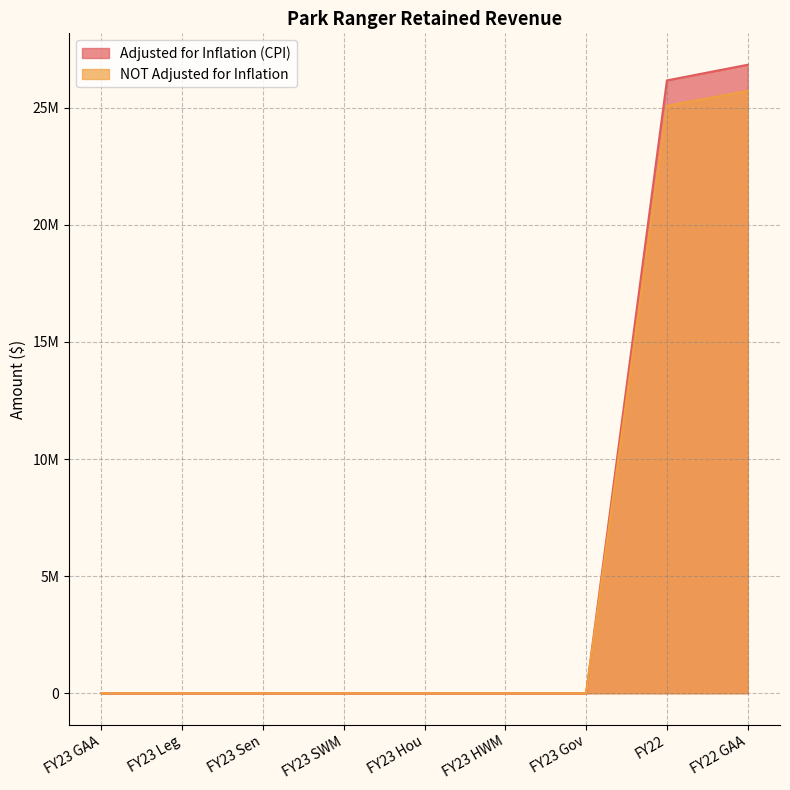

Reading left to right, list all the values displayed in this chart.

Adjusted for Inflation (CPI): 0	0	0	0	0	0	0	26165015	26833791
NOT Adjusted for Inflation: 0	0	0	0	0	0	0	25080000	25721043